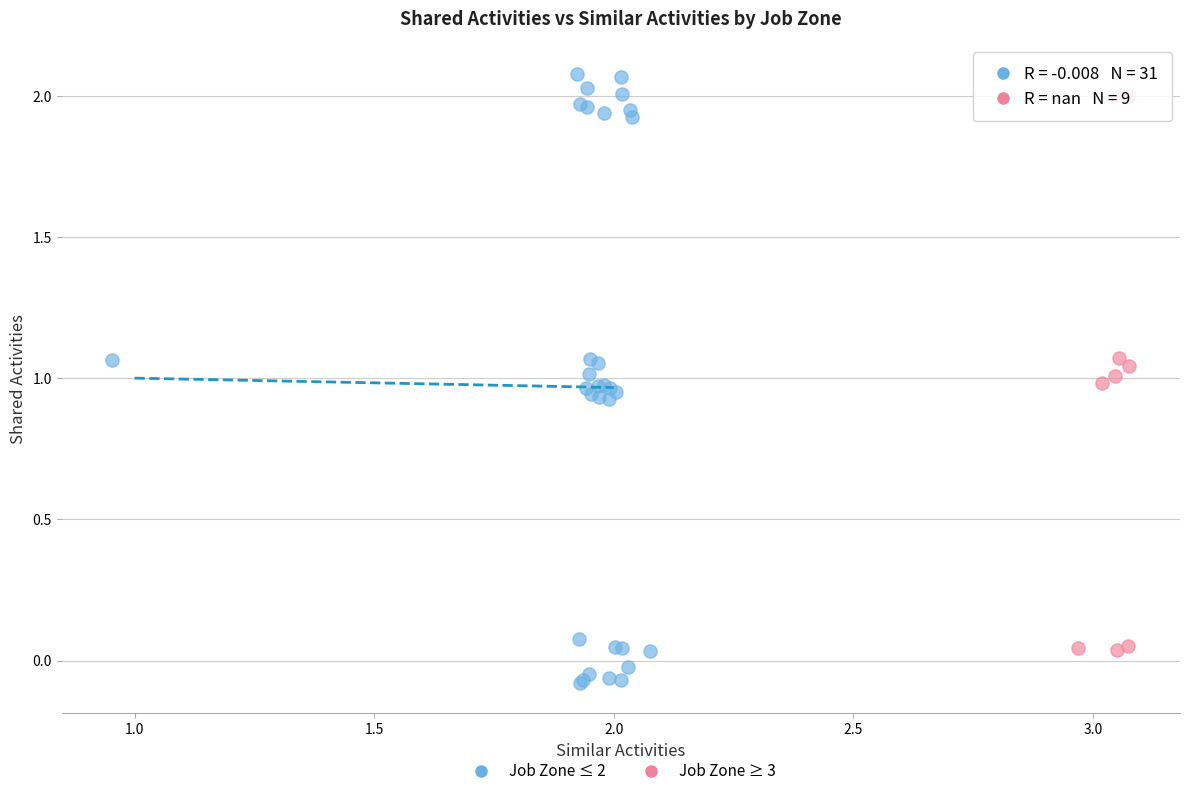

Which series reaches the minimum Y coordinate?

Job Zone ≤ 2